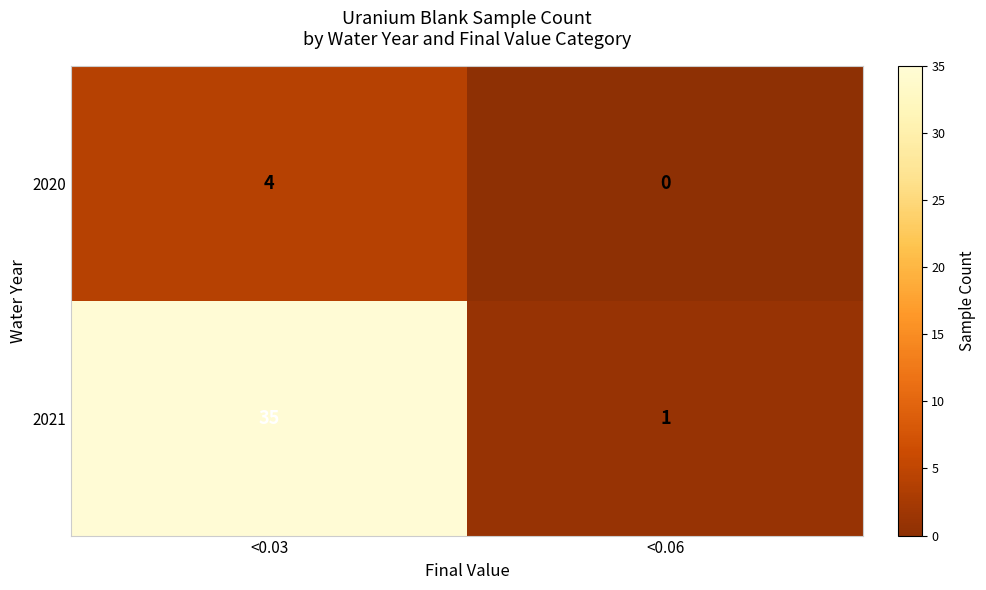

What is the spread (max minus min) of values at <0.06?

1